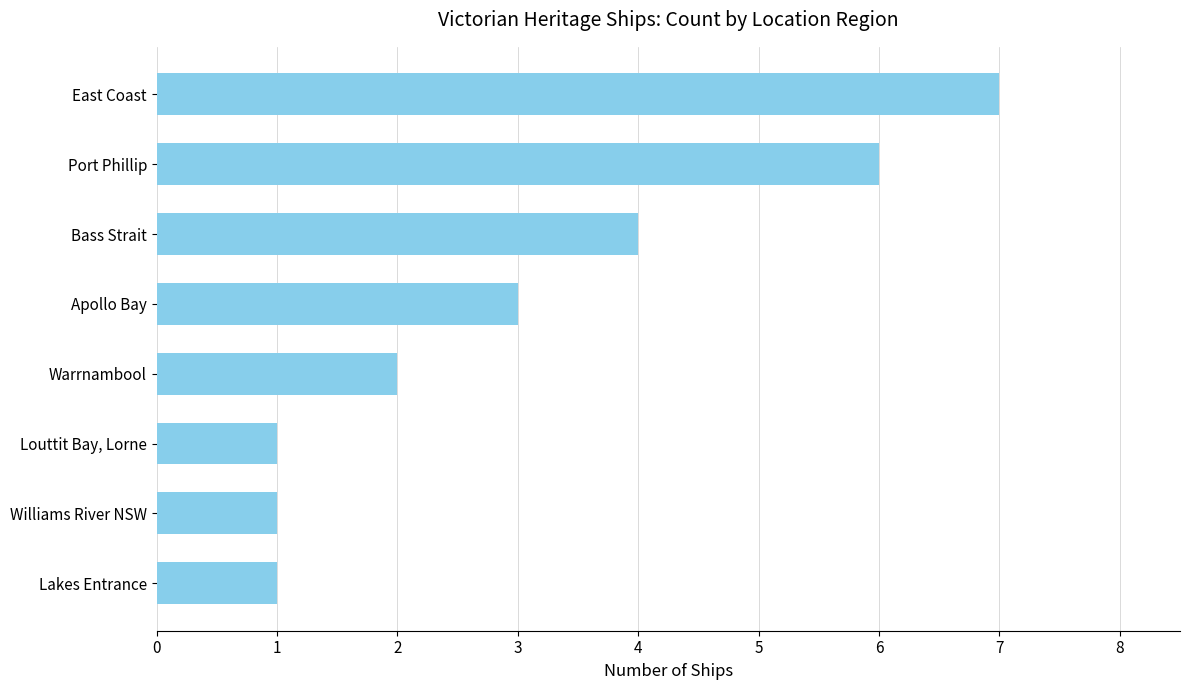

At which category does the chart reach its peak across all series?

East Coast